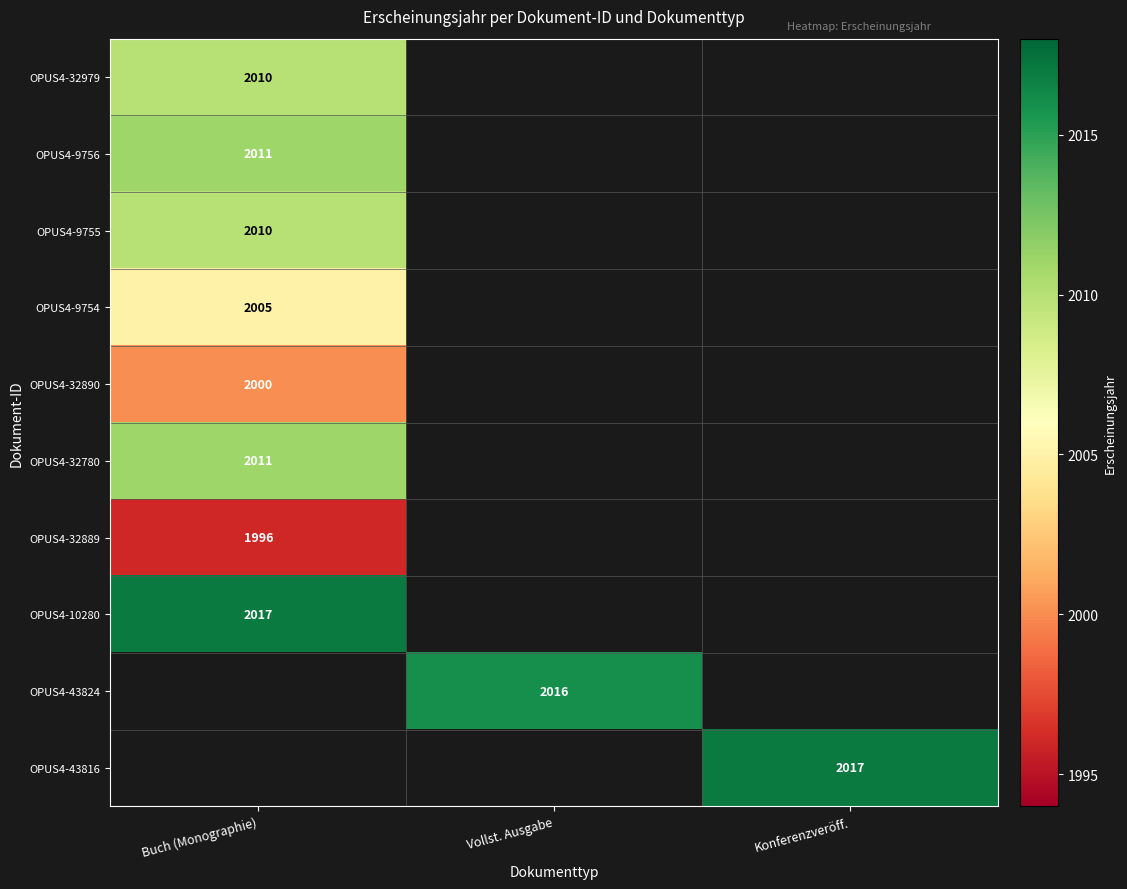

True or false: OPUS4-32889 has a value of 3068 at Buch (Monographie).

False